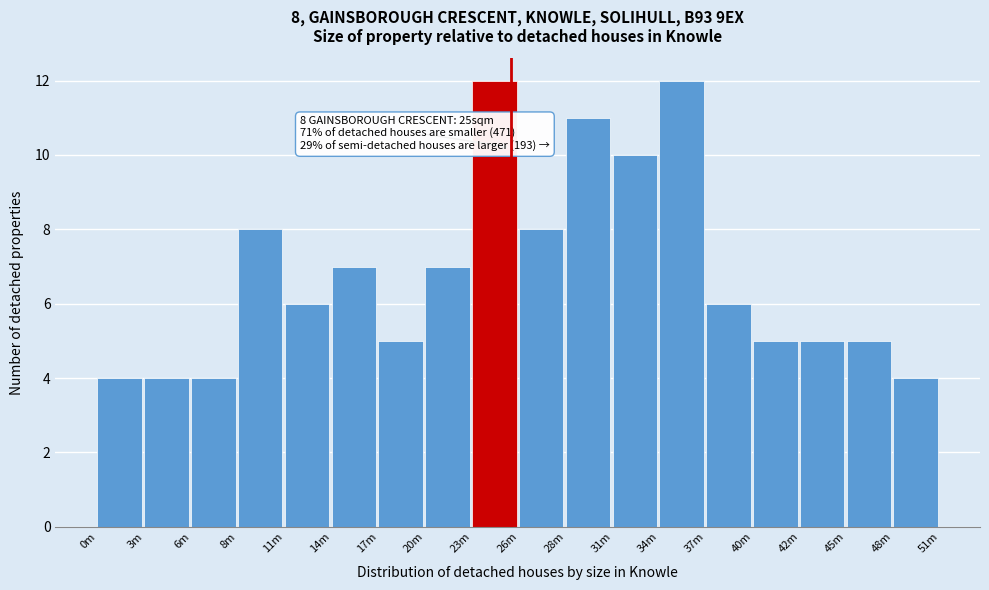

Reading left to right, extract all data points from this chart.

4	4	4	8	6	7	5	7	12	8	11	10	12	6	5	5	5	4